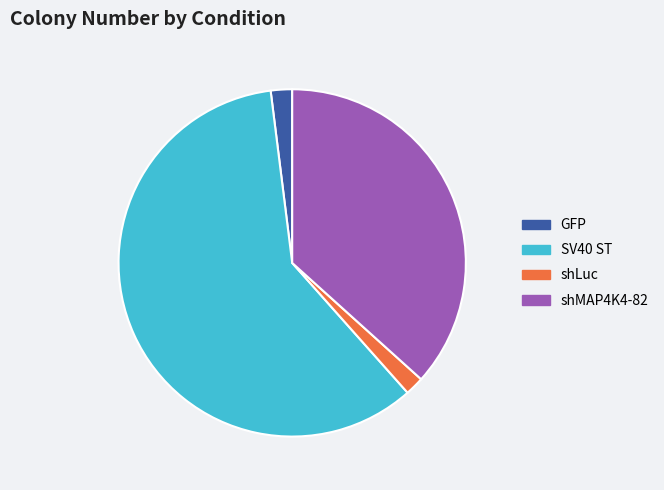

Which category accounts for the majority?

SV40 ST